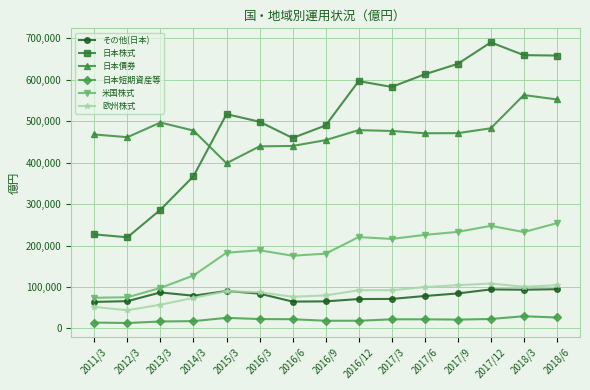

At how many categories does at least one series exceed 524662?

7